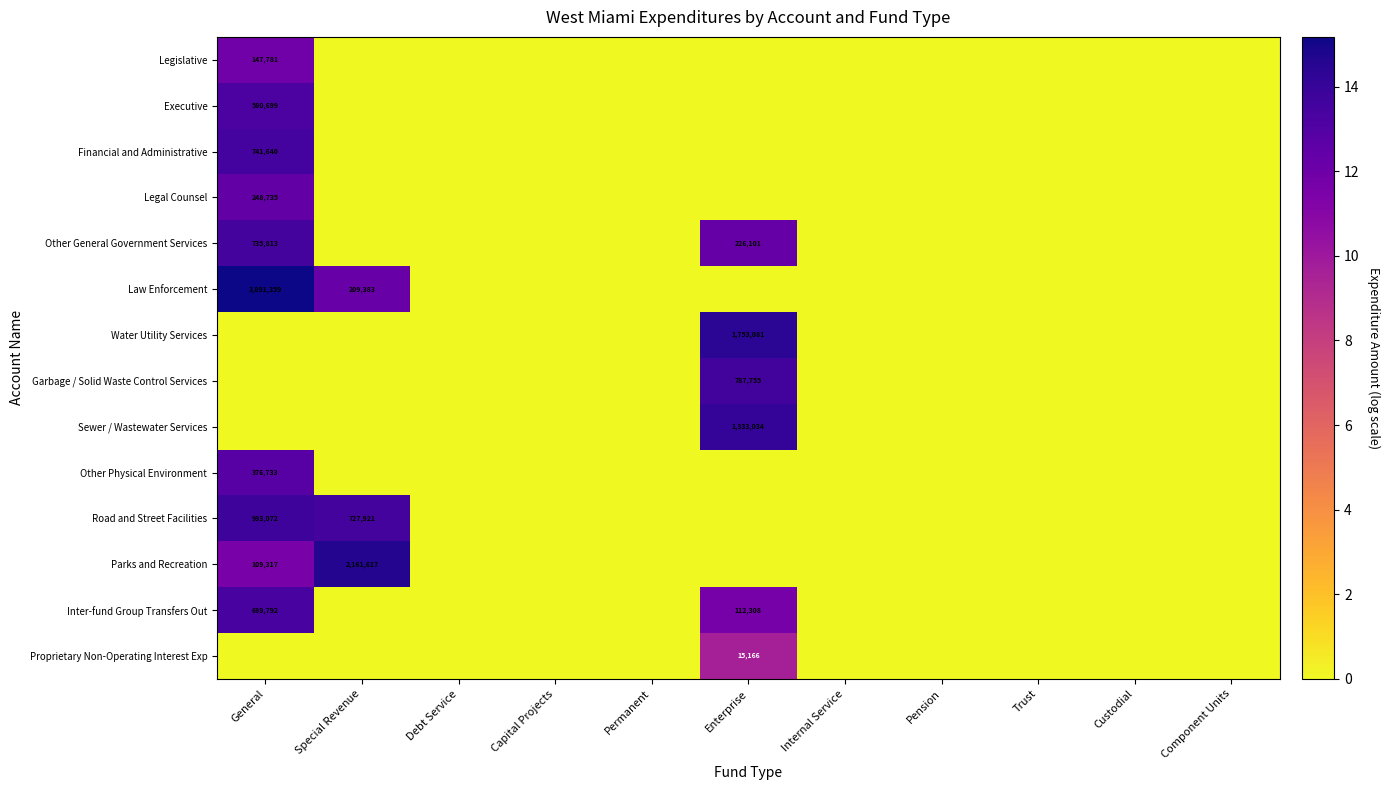

What is the difference between the highest and lowest values at General?

15.2